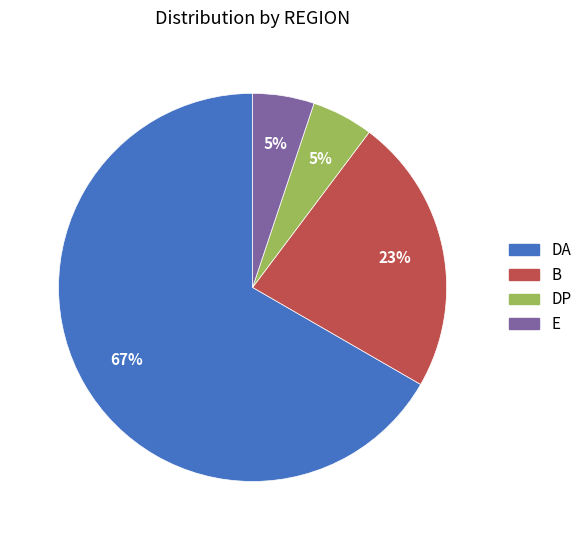

Approximately how many times larger is the value at E compared to DP?

1.0